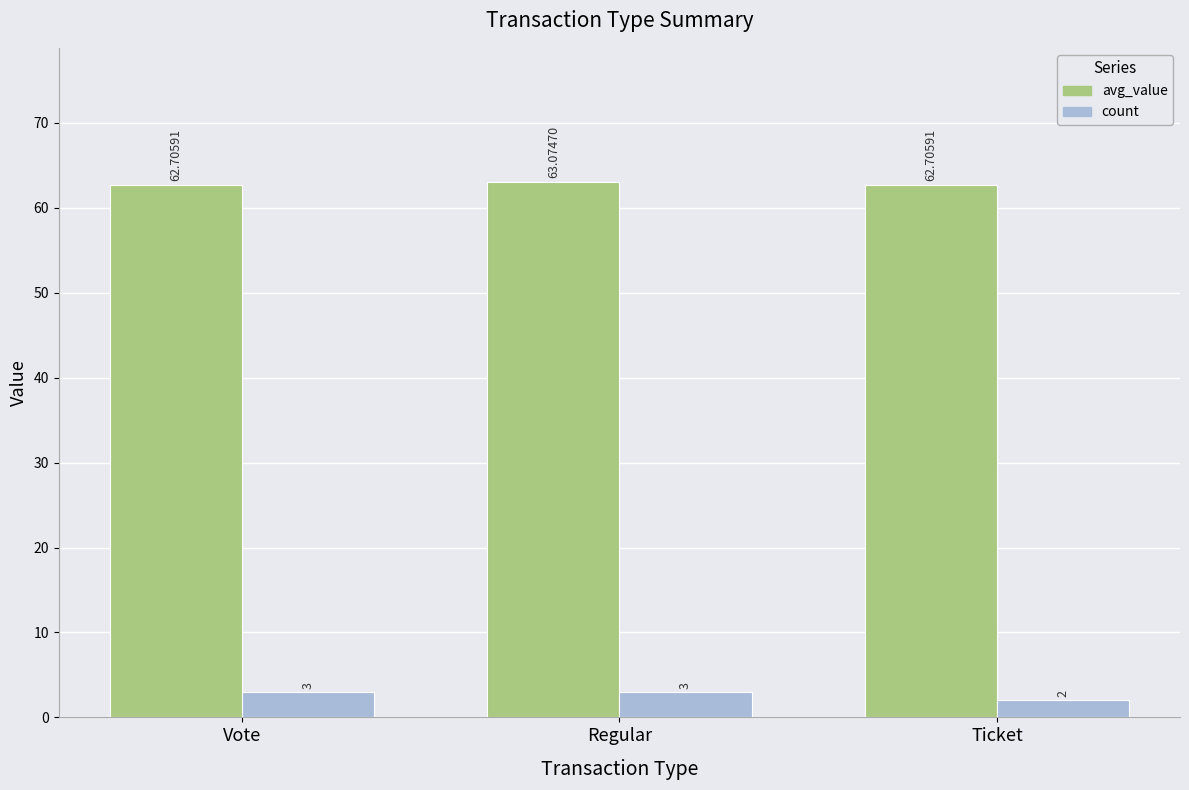

How many bars are there in each group?

2